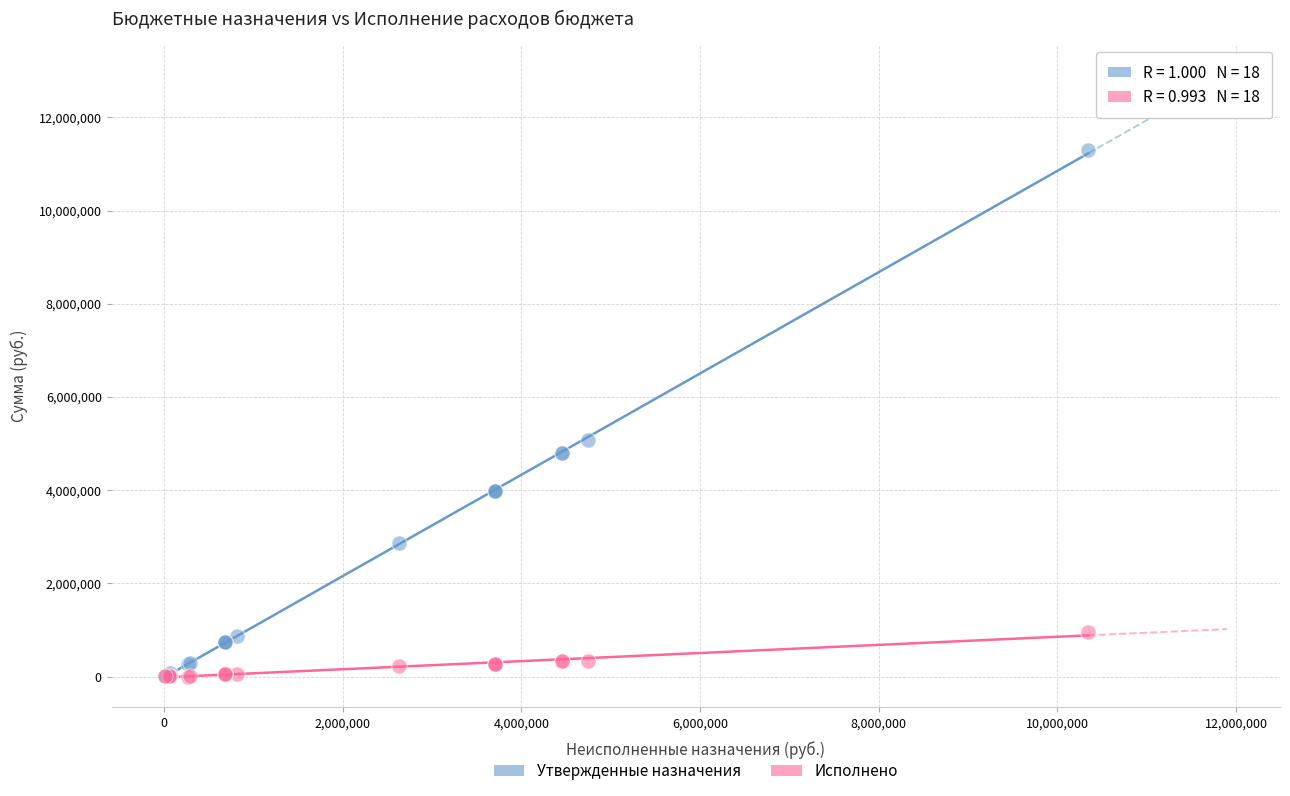

Across all series, what Y value is closest to 5650575?

5083400.0